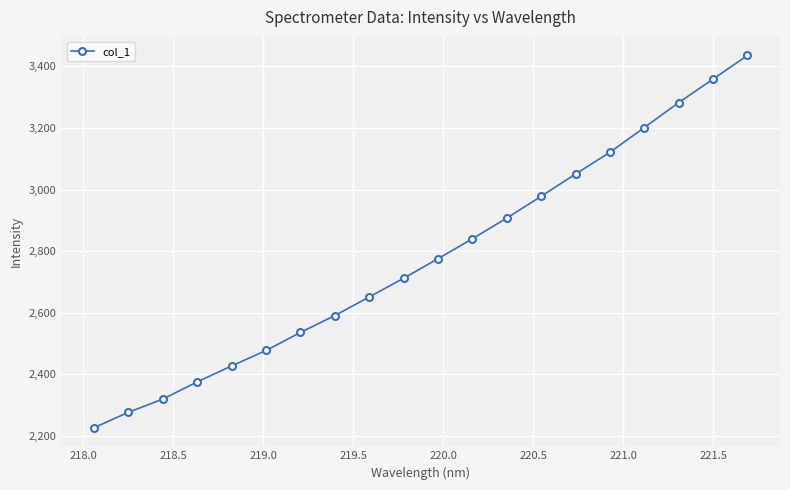

How many series are shown in this chart?

1